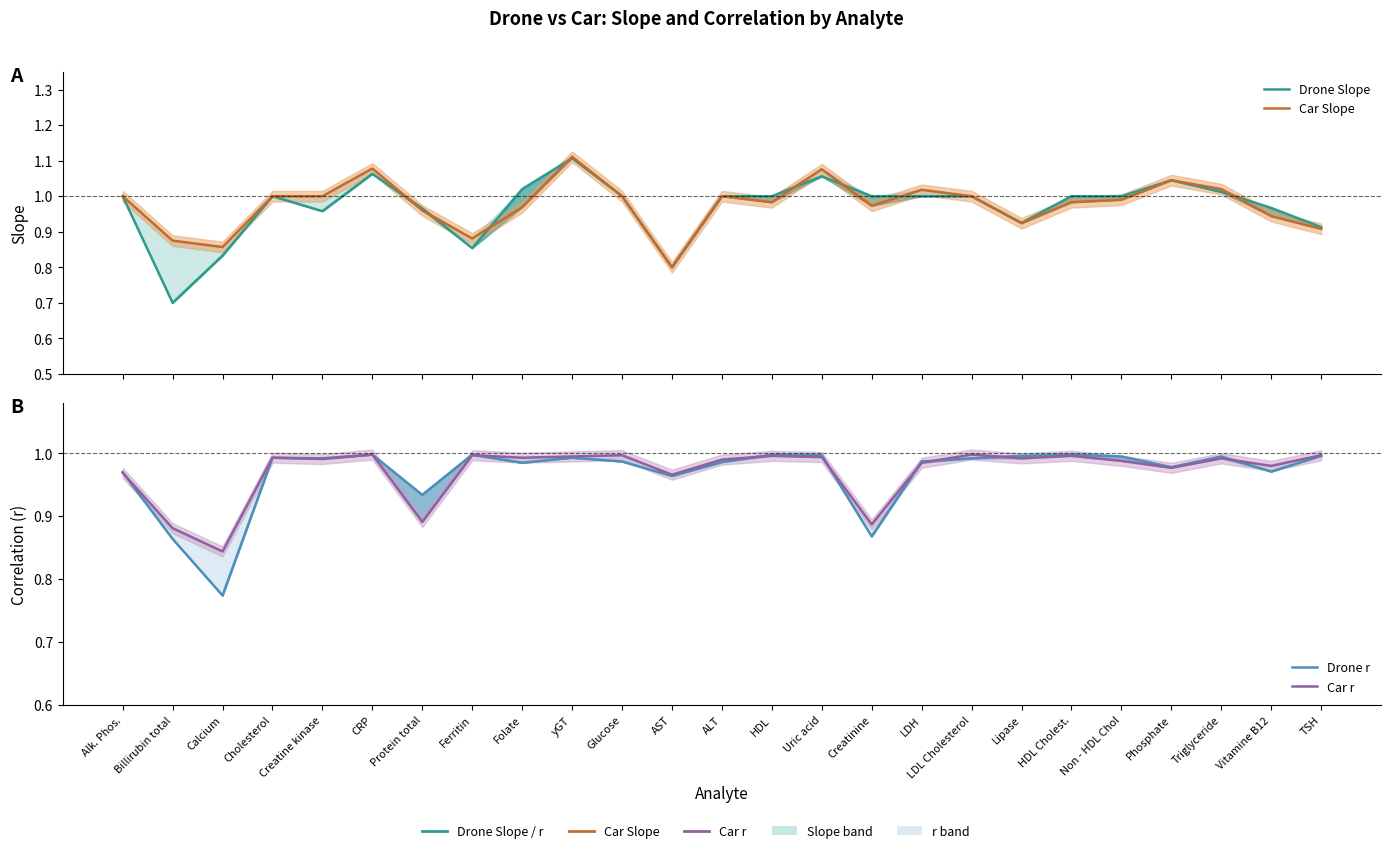

What is the label of the 2nd point from the right?

Vitamine B12